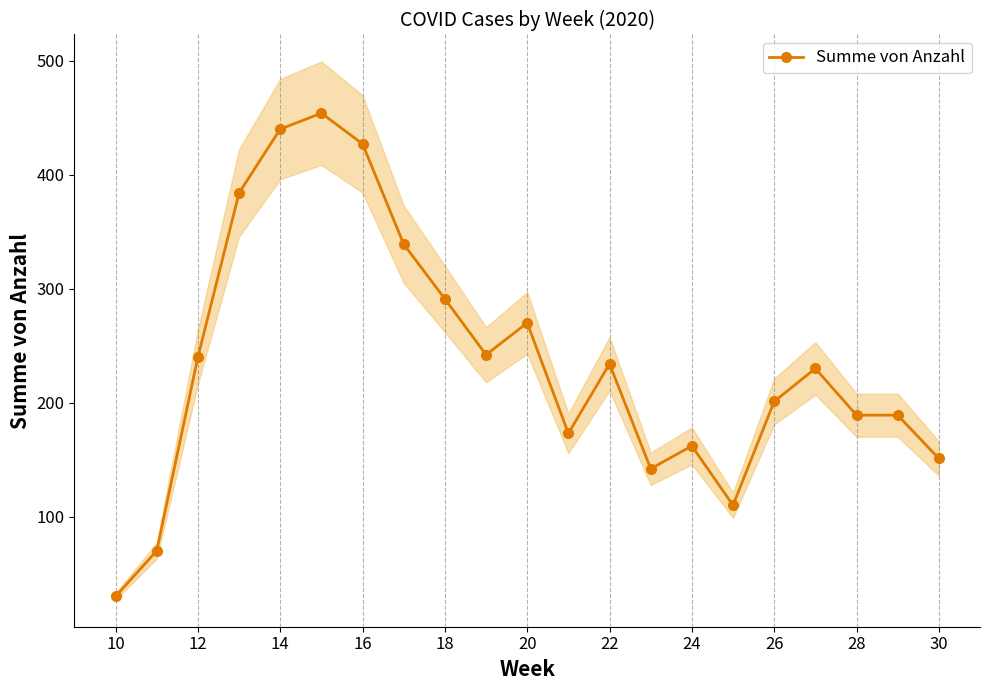

What is the average value?

237